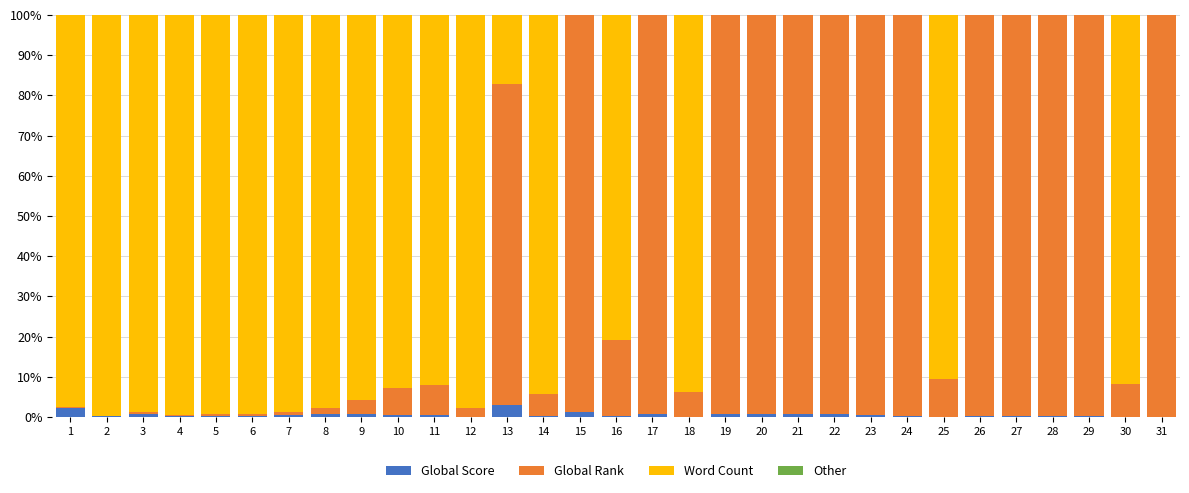

Is it true that Global Score equals 0.3 at 24?

True